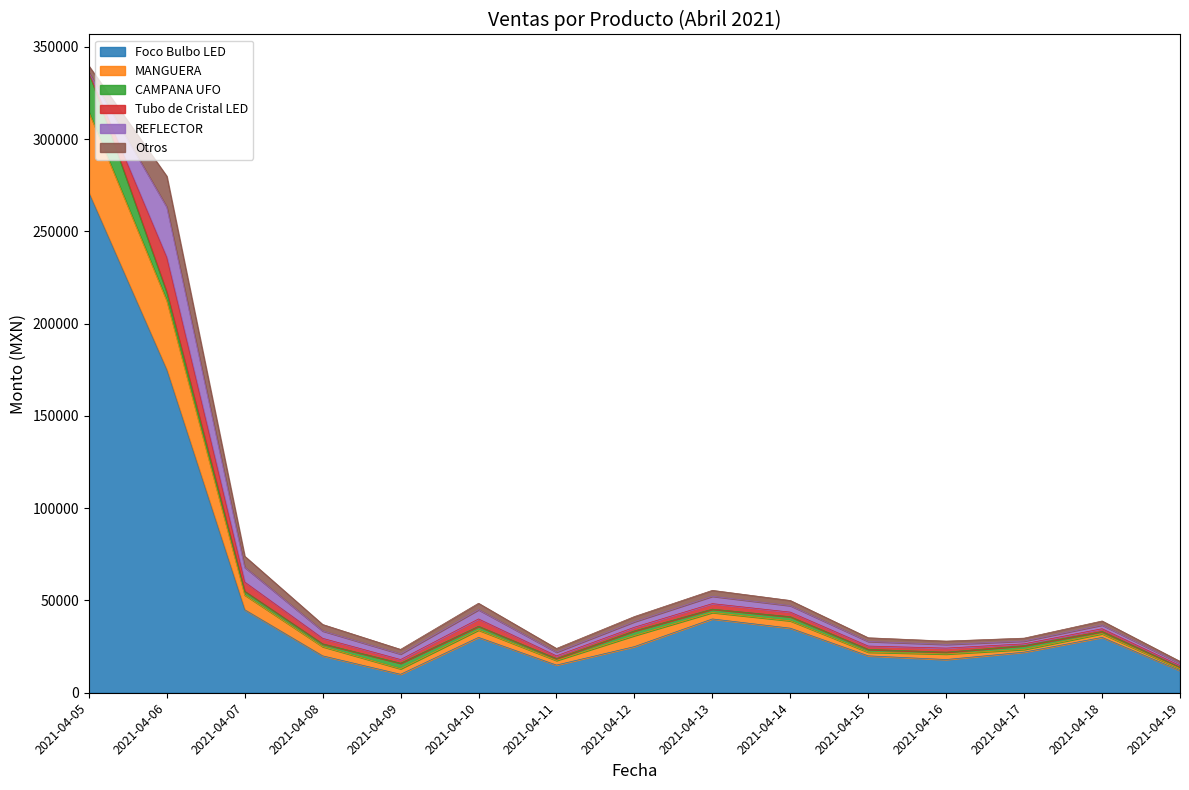

Which series changed the most between 2021-04-07 and 2021-04-14?

Foco Bulbo LED